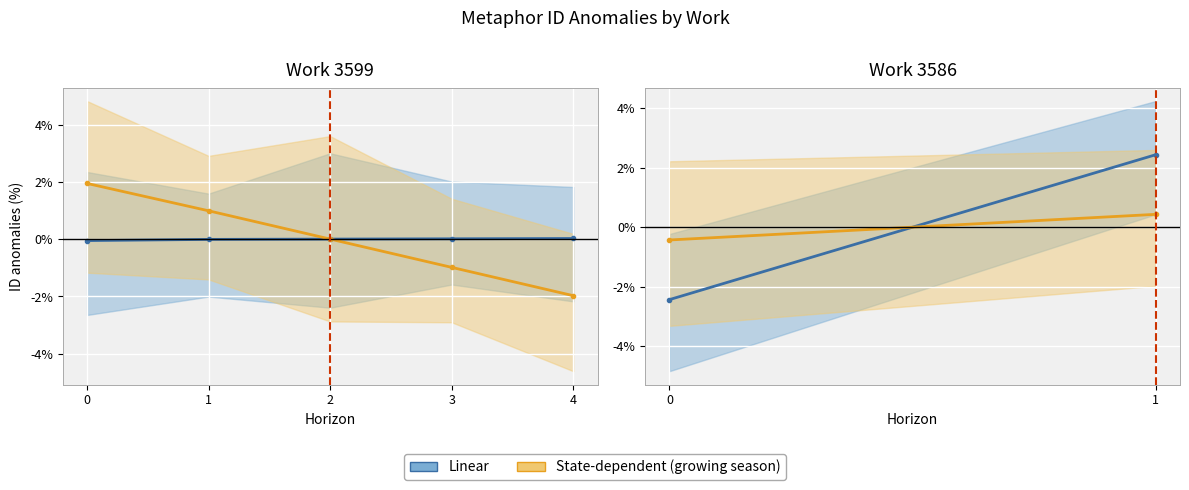

At which category is the sum across all series the highest?

1